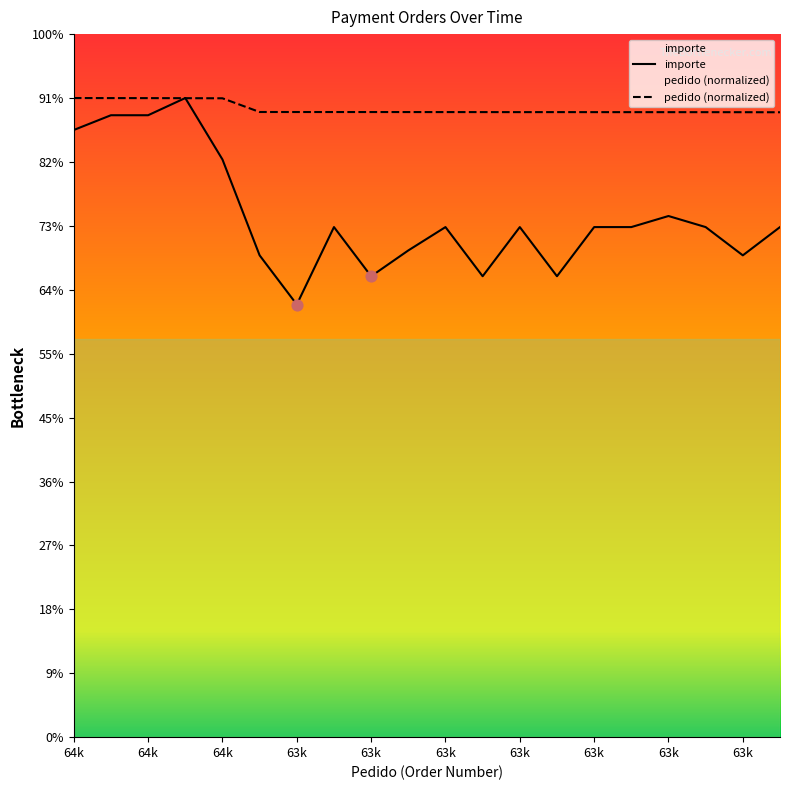

Which series reaches the minimum Y coordinate?

importe